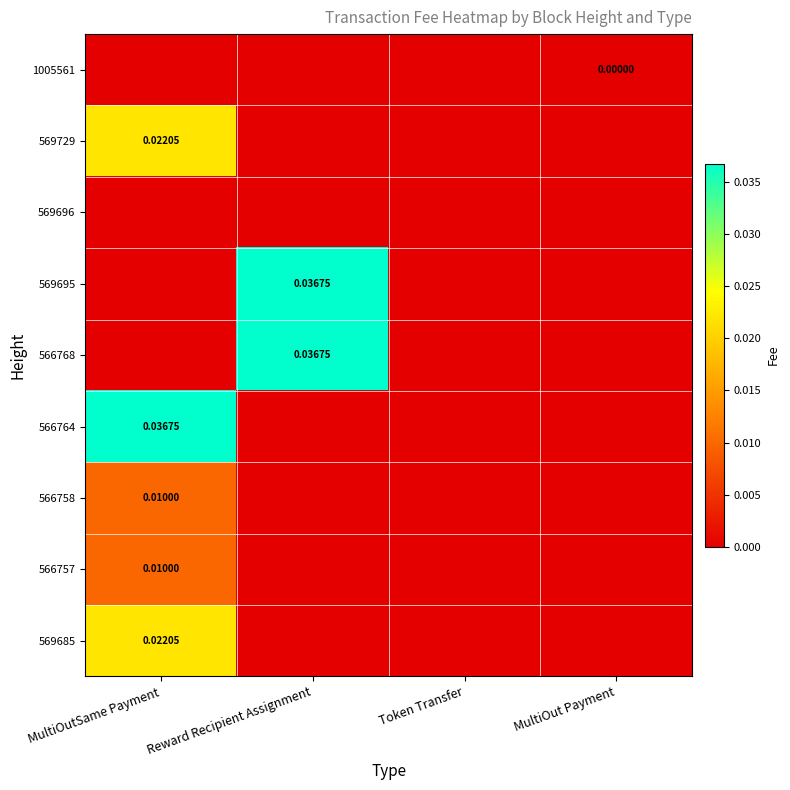

Is the value of 566758 at Token Transfer greater than the value of 569696 at Token Transfer?

No